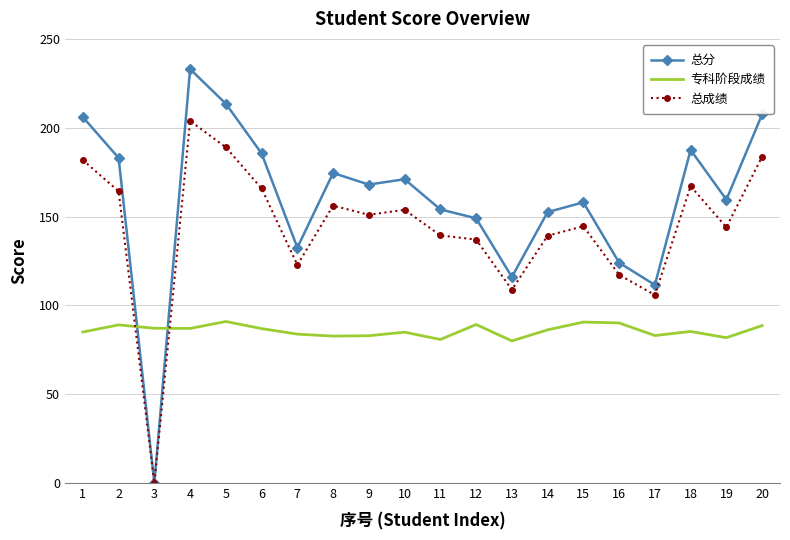

True or false: 总成绩 has a value of 105.8 at 17.

True